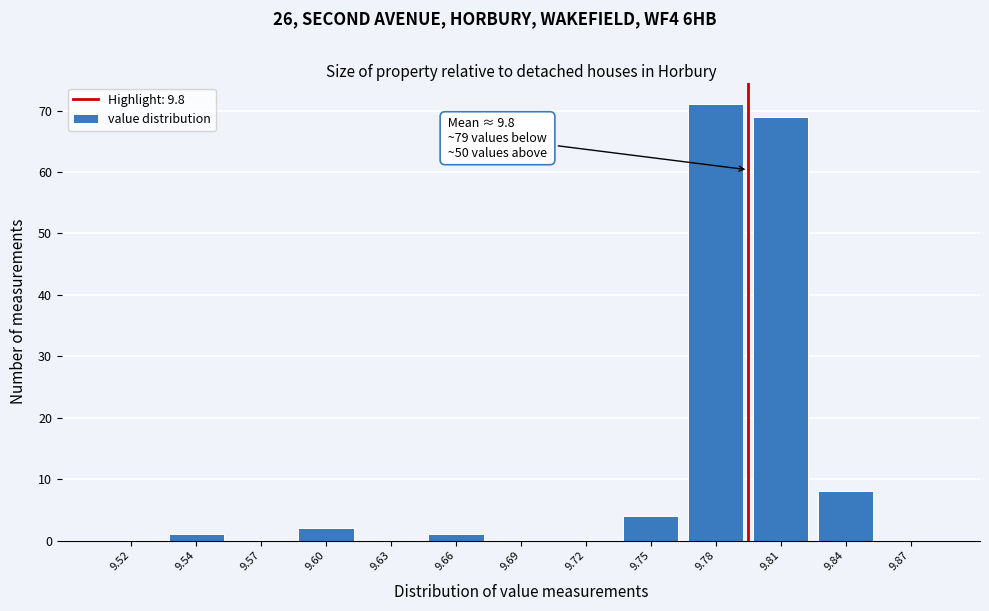

Reading left to right, what are all the values shown in this chart?

9.52=0	9.54=1	9.57=0	9.60=2	9.63=0	9.66=1	9.69=0	9.72=0	9.75=4	9.78=71	9.81=69	9.84=8	9.87=0